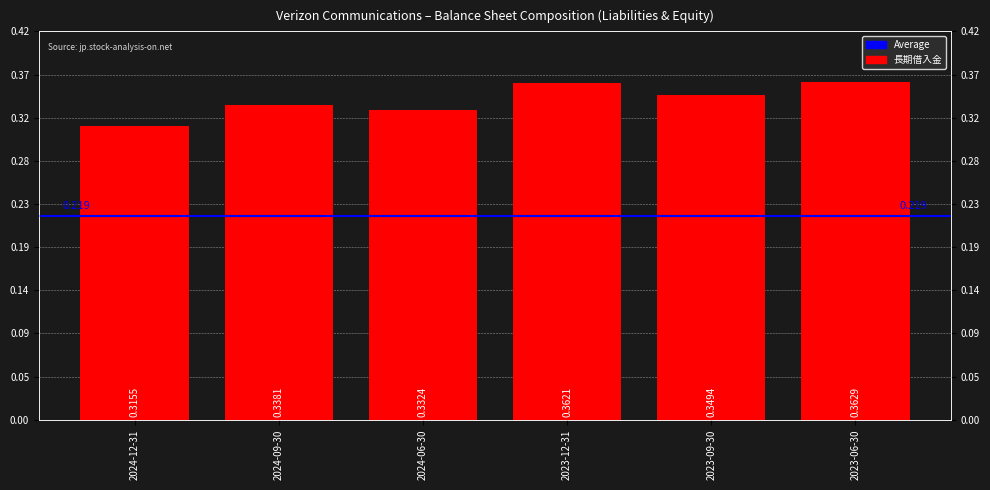

The value at 2023-12-31 is 0.5. True or false?

False